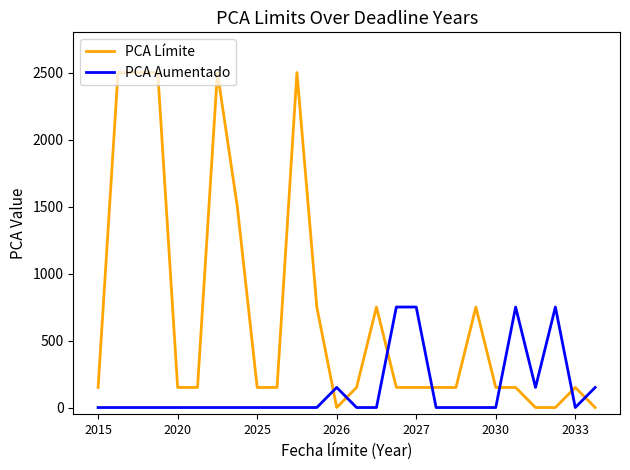

How many categories are shown in the chart?

26